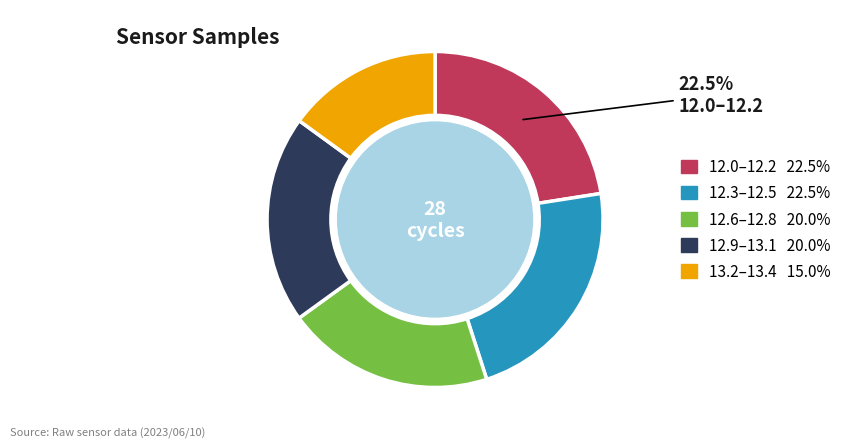

Is there any slice that represents more than half of the pie?

No